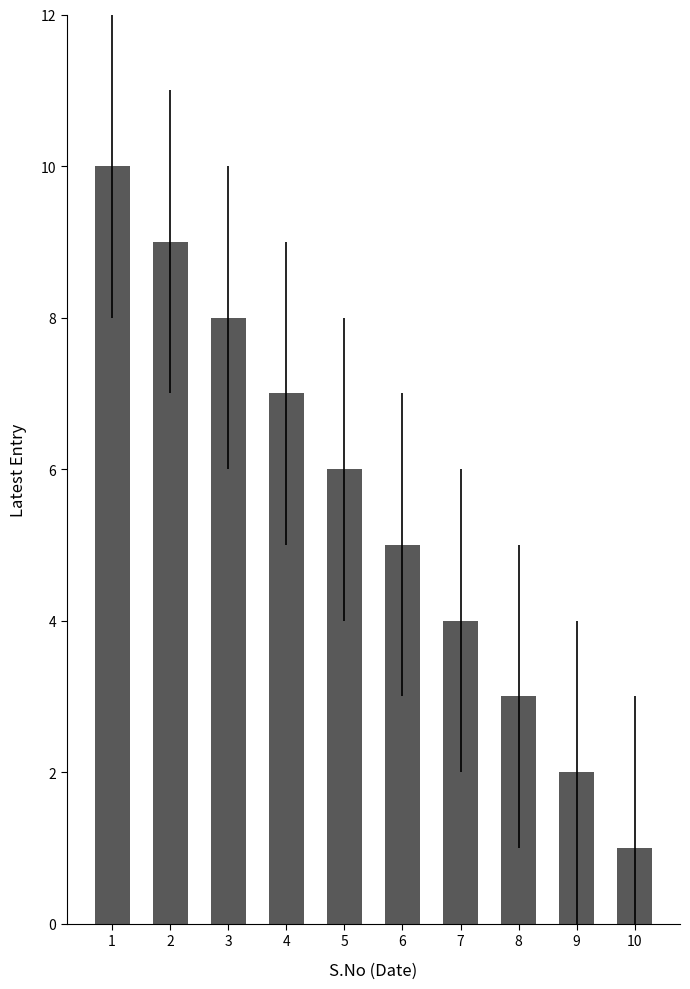

What is the change in value from 4 to 5?

-1